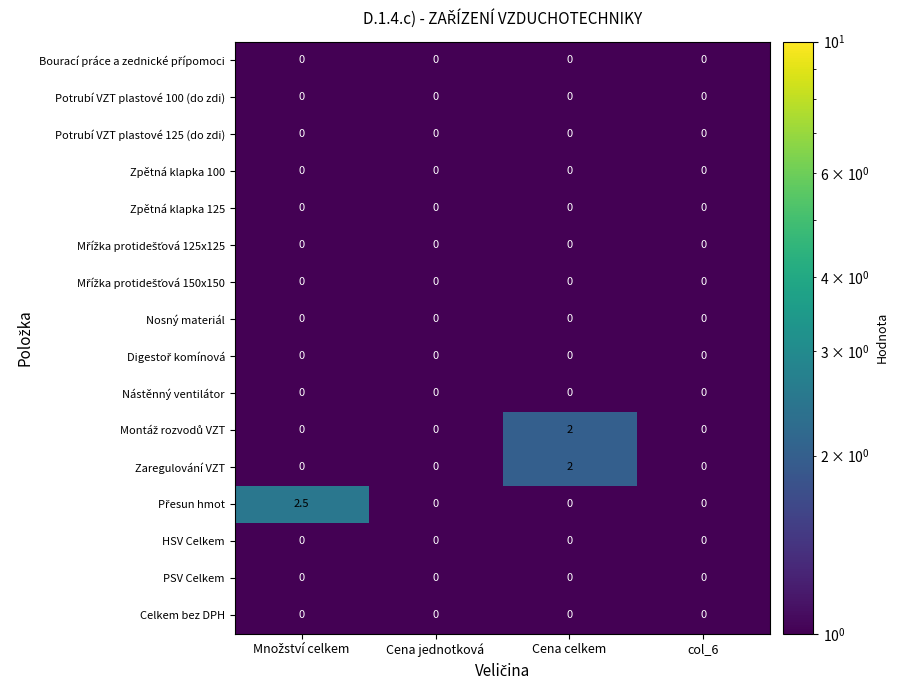

At which category is the sum across all series the highest?

Cena celkem